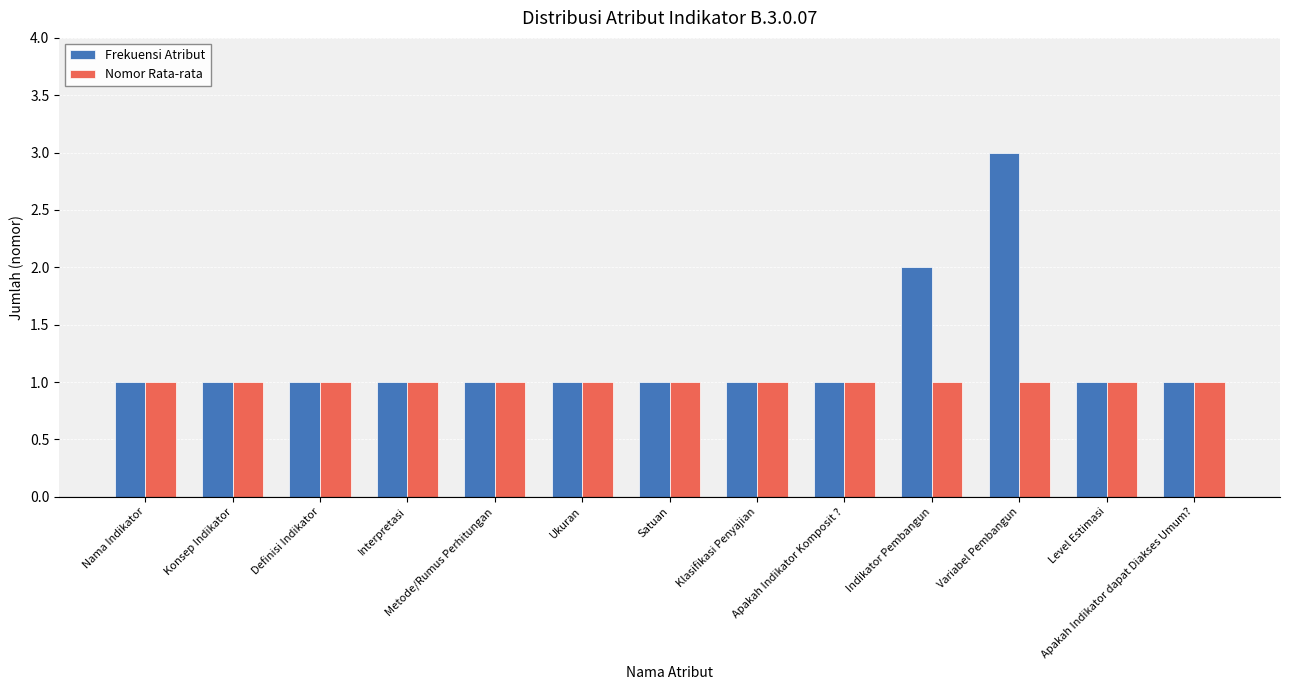

Which series has the widest spread of values?

Frekuensi Atribut